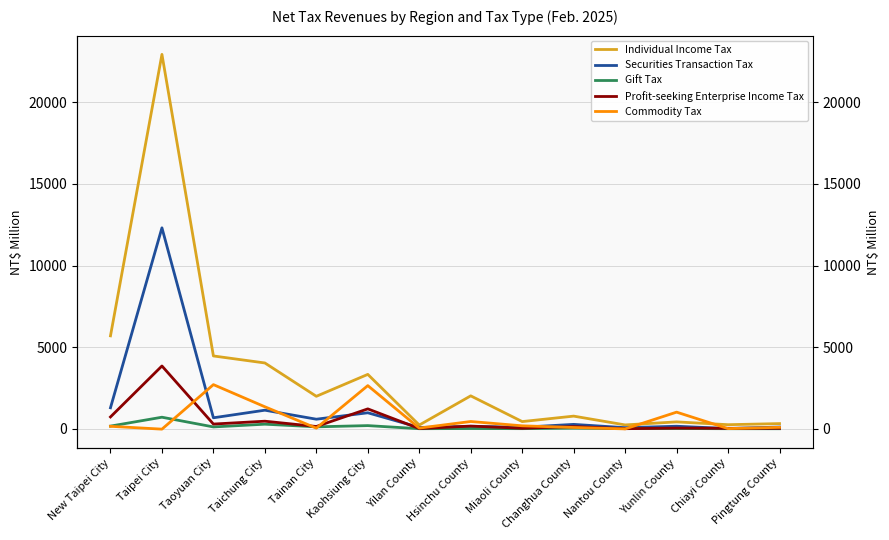

How many data points in Gift Tax are above 41?

6